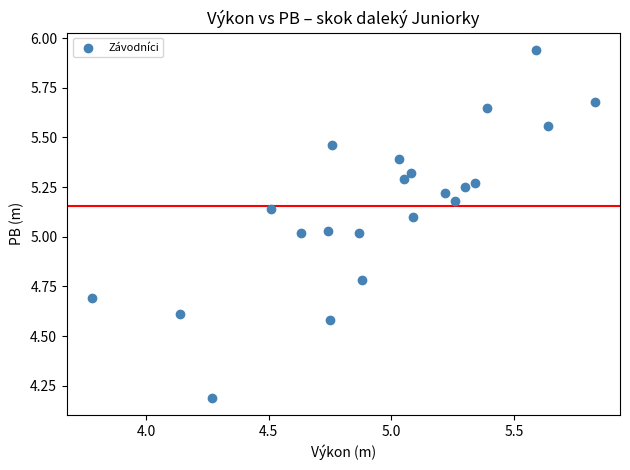

What is the range of X values (max minus min)?

2.1